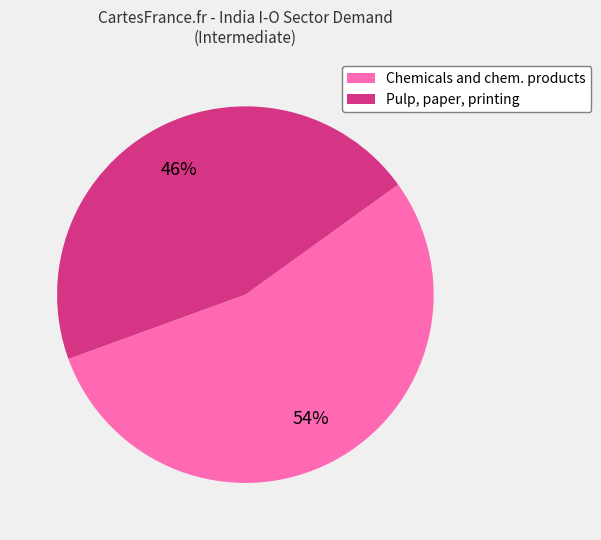

Which category has the smallest portion of the pie?

Pulp, paper, printing